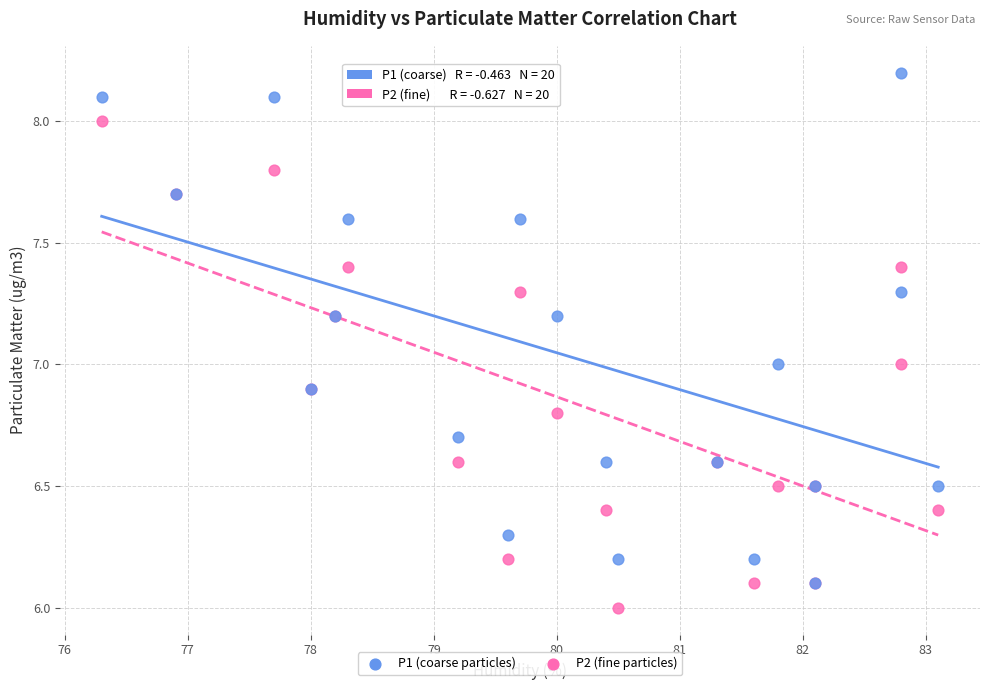

Which series has the largest Y range (max minus min)?

P1 (coarse particles)